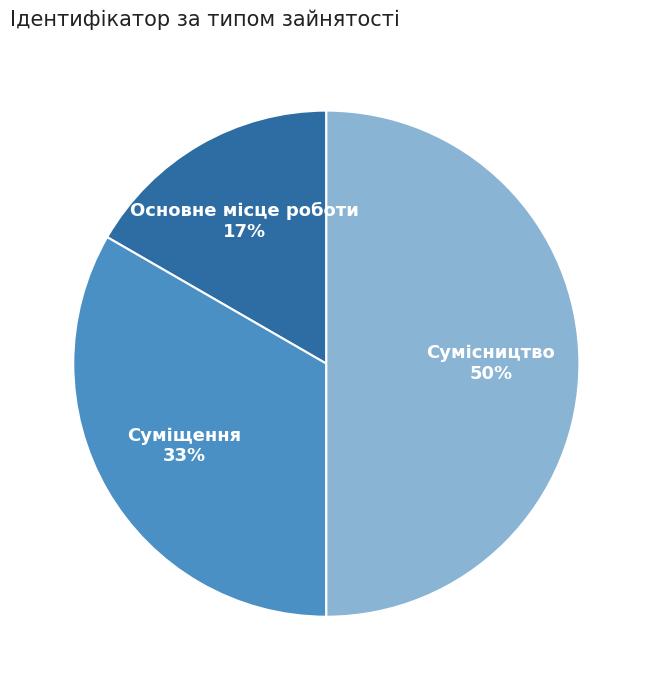

Does Основне місце роботи account for over 50% of the chart?

No